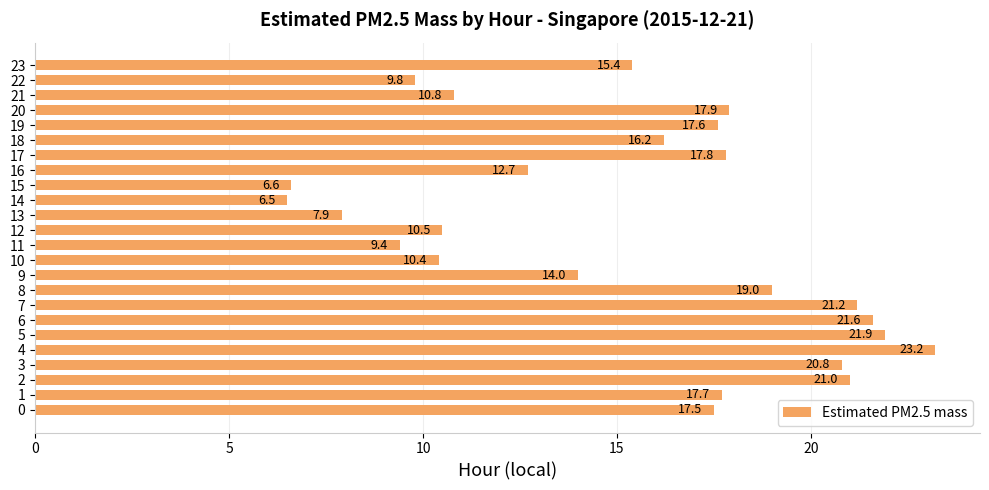

List the labels in order of value, smallest first.

14, 15, 13, 11, 22, 10, 12, 21, 16, 9, 23, 18, 0, 19, 1, 17, 20, 8, 3, 2, 7, 6, 5, 4